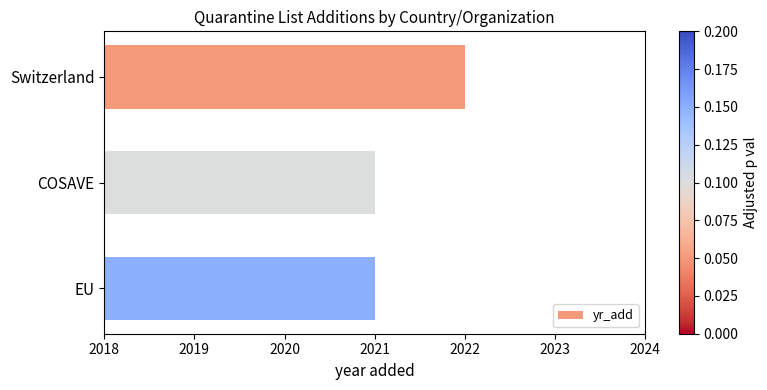

True or false: the data shows 2976 at COSAVE.

False